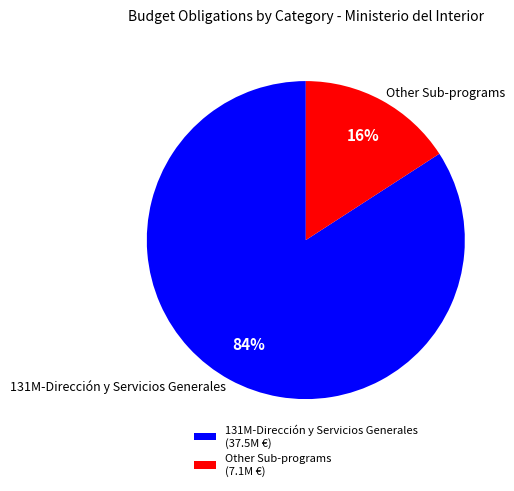

Between Other Sub-programs and 131M-Dirección y Servicios Generales, which is larger?

131M-Dirección y Servicios Generales